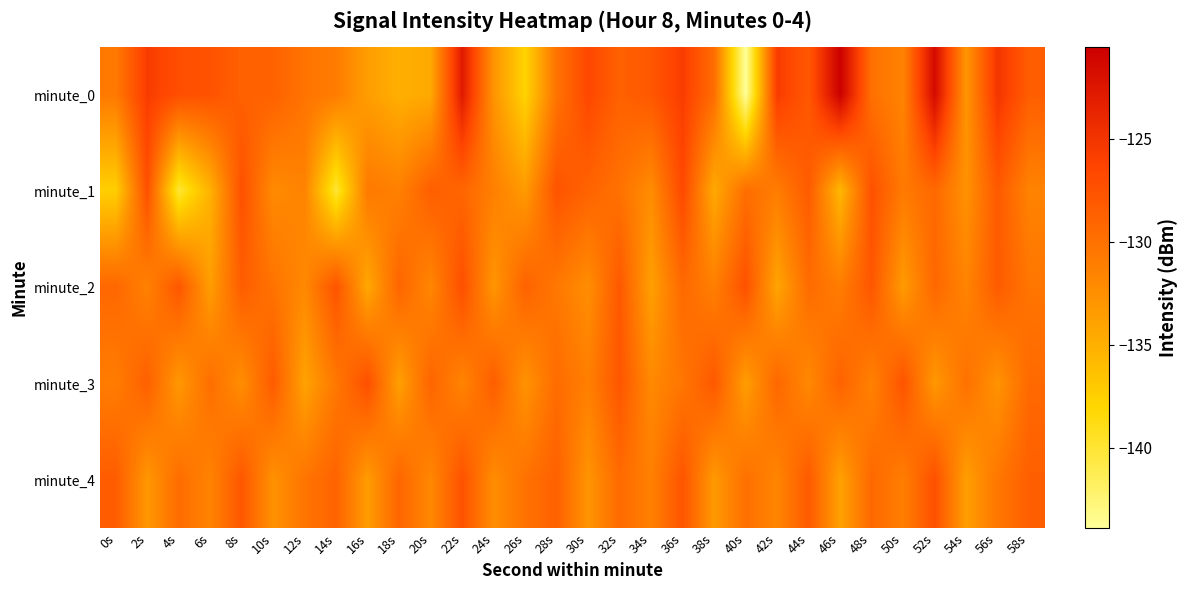

What is the spread (max minus min) of values at 20s?

6.0